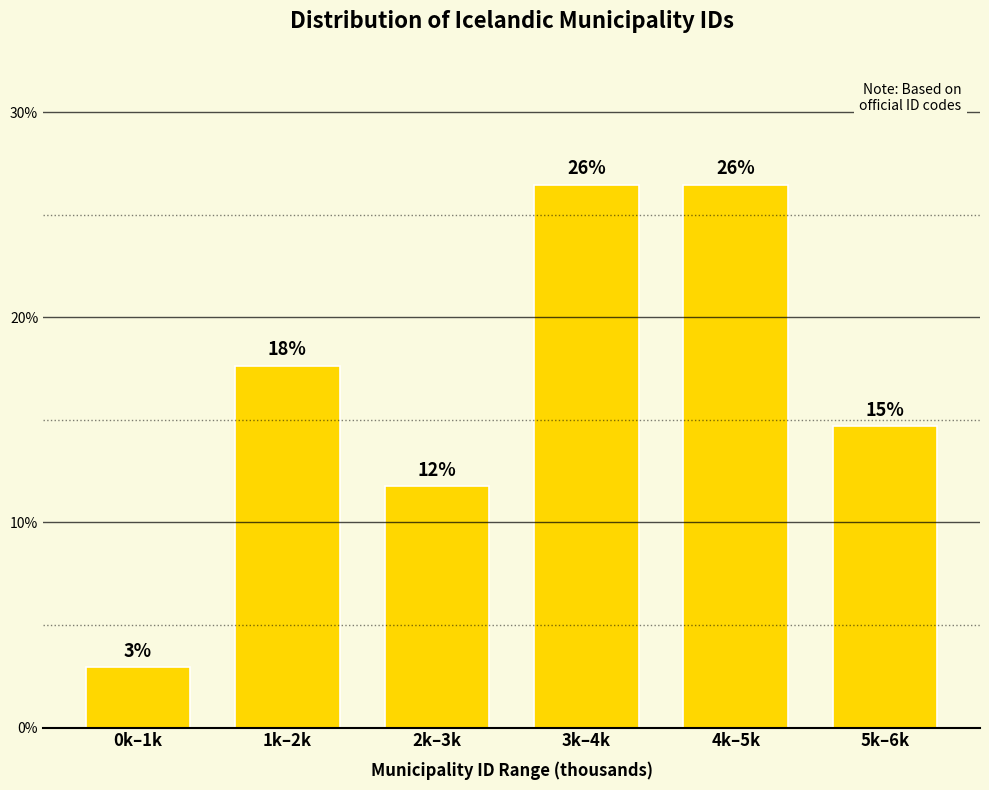

How many bars are there in total?

6